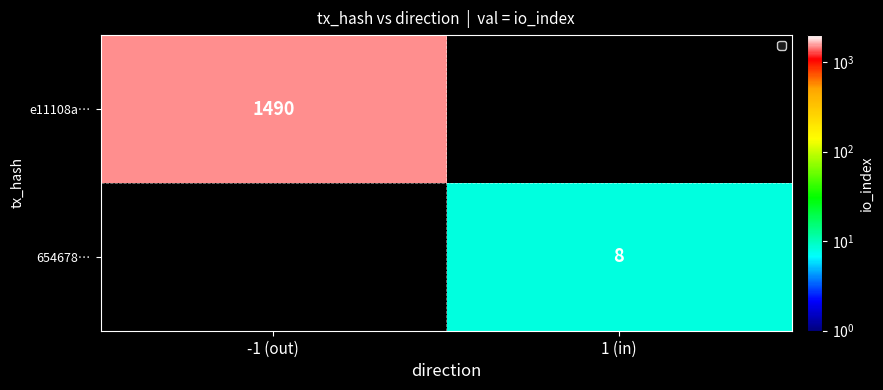

At which category does the chart reach its minimum across all series?

1 (in)